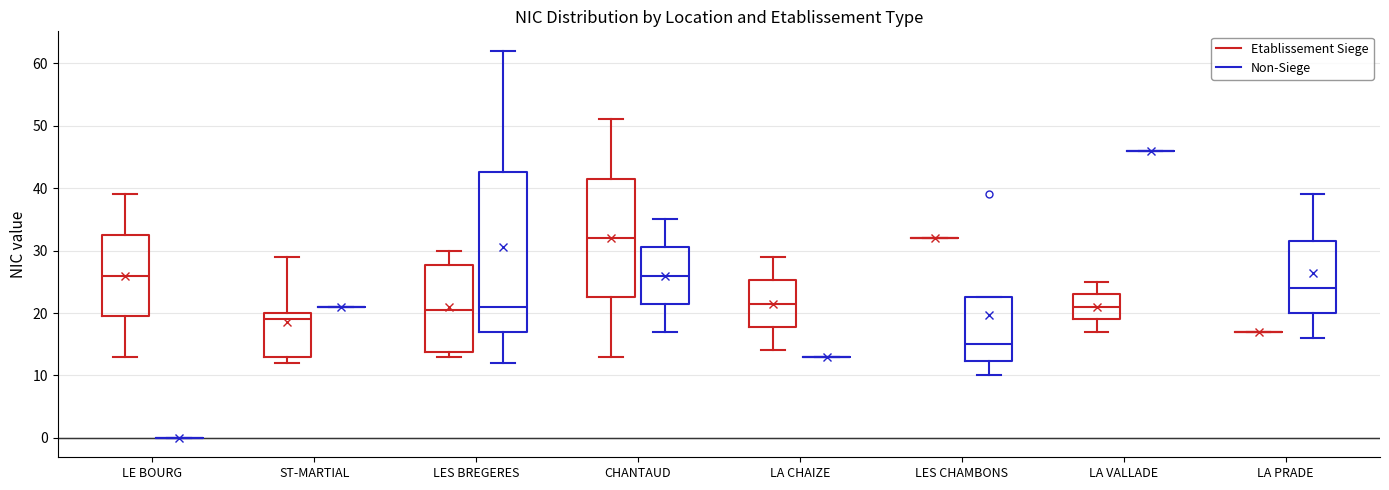

Comparing the boxes themselves (not the whiskers), which one is the tallest?

LES BREGERES (Non-Siege)